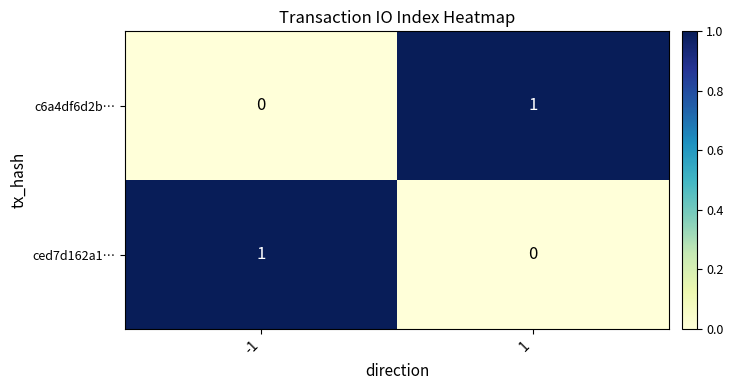

How many distinct data groups are displayed?

2